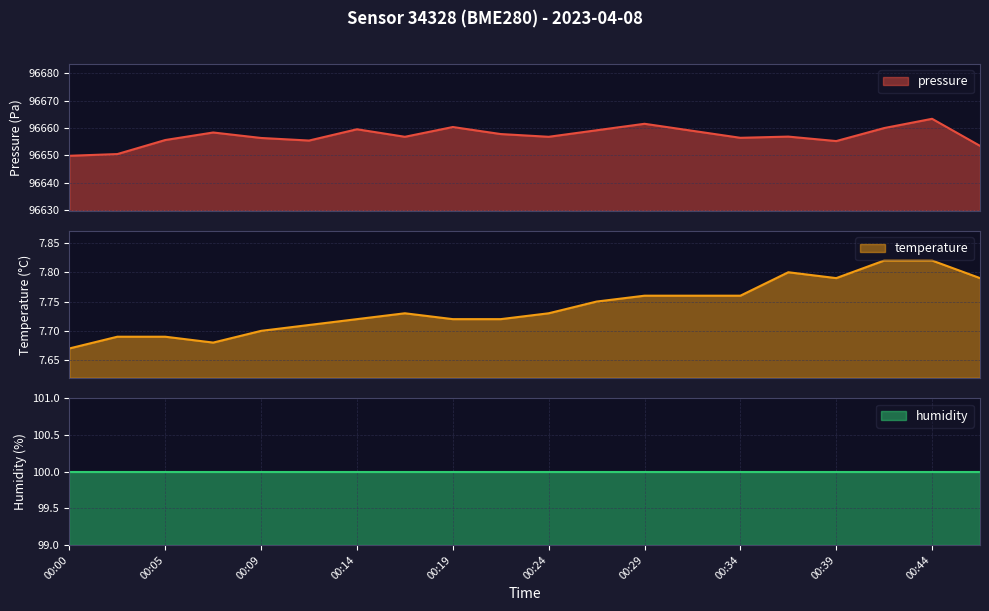

What is the maximum value for pressure?

96663.4